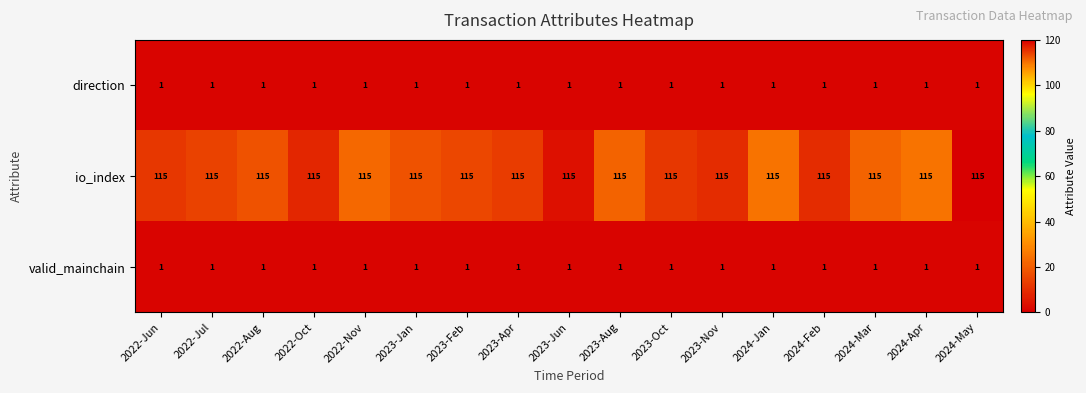

What is the sum of all io_index values?

1955